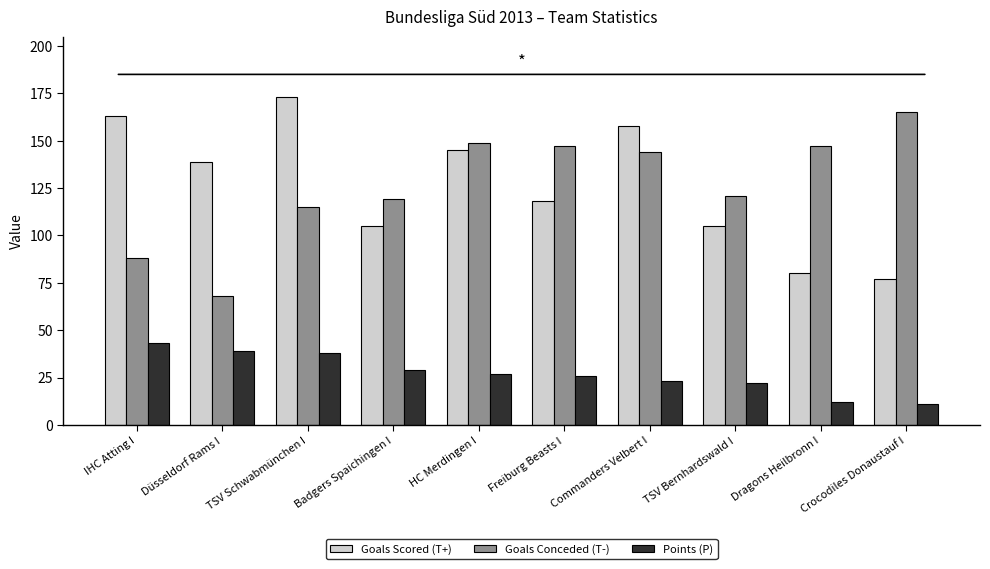

What is the label of the 8th bar from the right?

TSV Schwabmünchen I